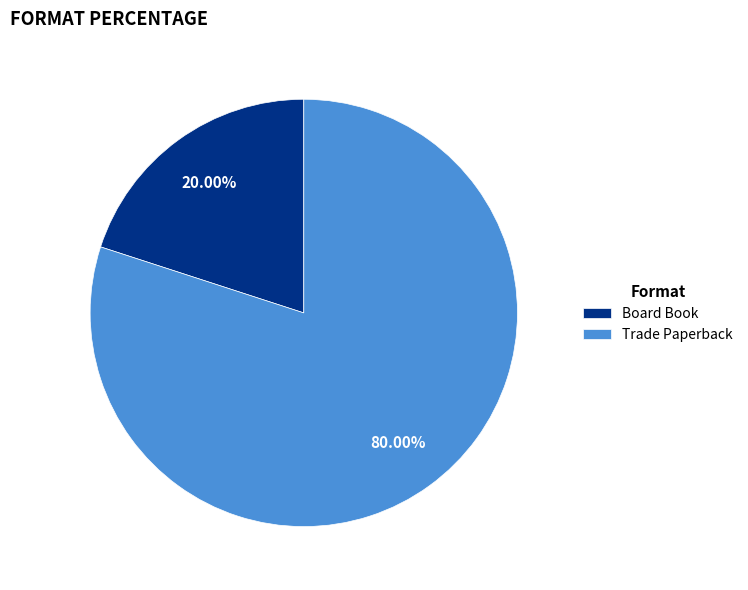

To the nearest percent, what is the difference between the largest and smallest slice percentages?

60%